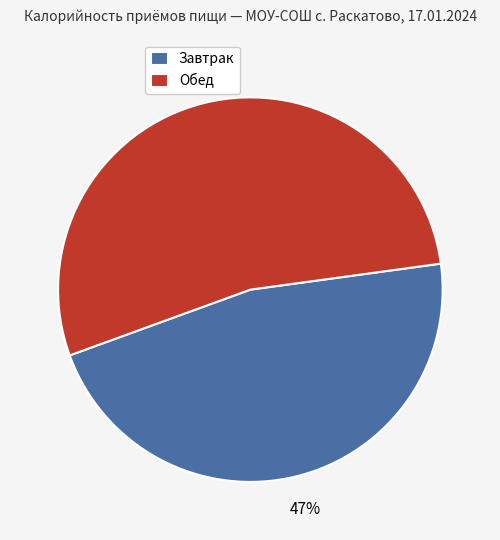

Is Завтрак the majority of the pie?

No